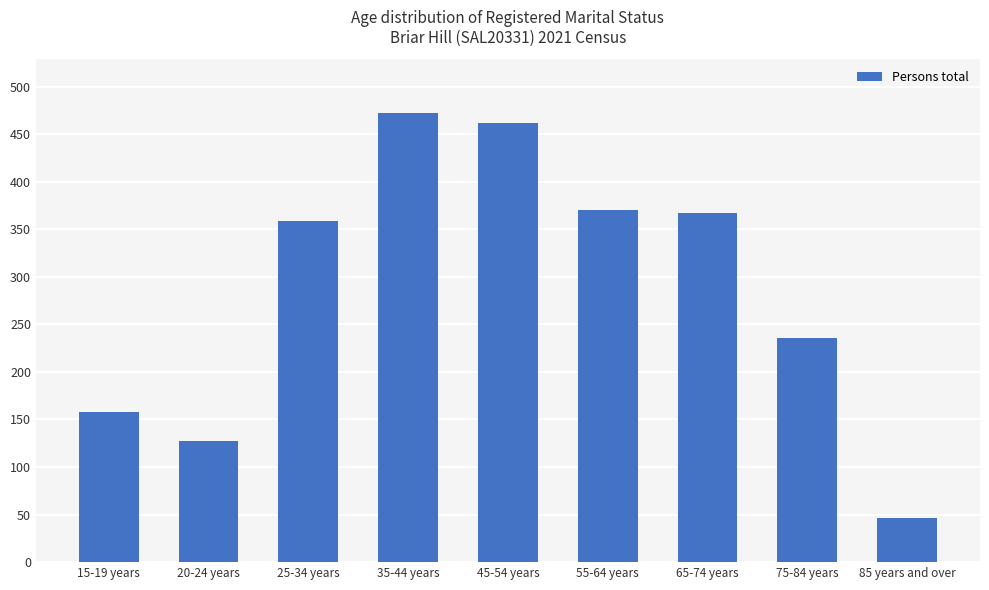

What is the ratio of the value at 85 years and over to the value at 35-44 years?

0.1